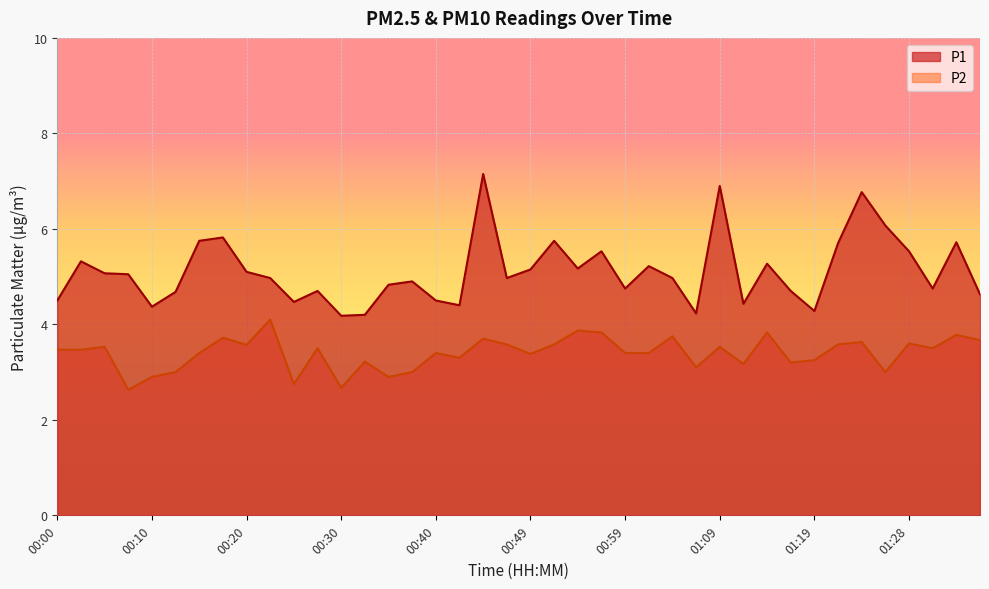

True or false: P2 has a value of 5.7 at 00:59.

False